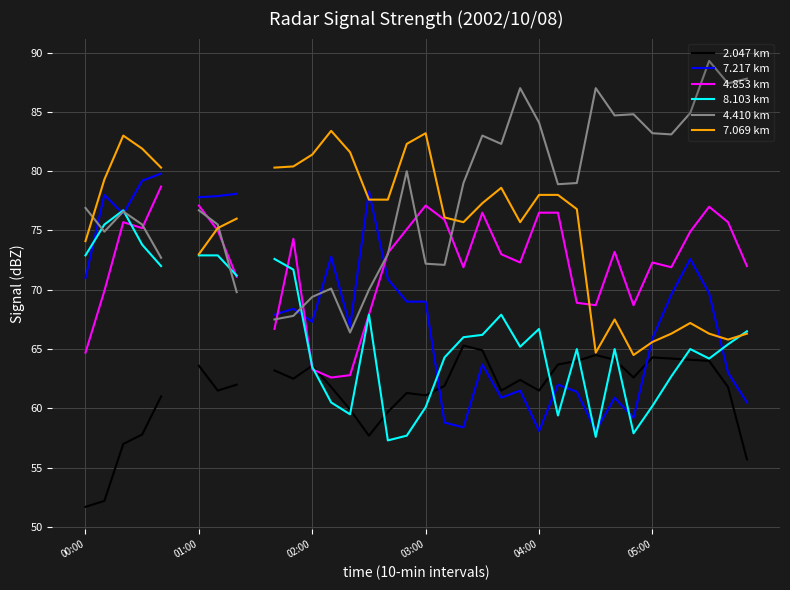

What is the approximate value of 2.047 km at 8?

62.0